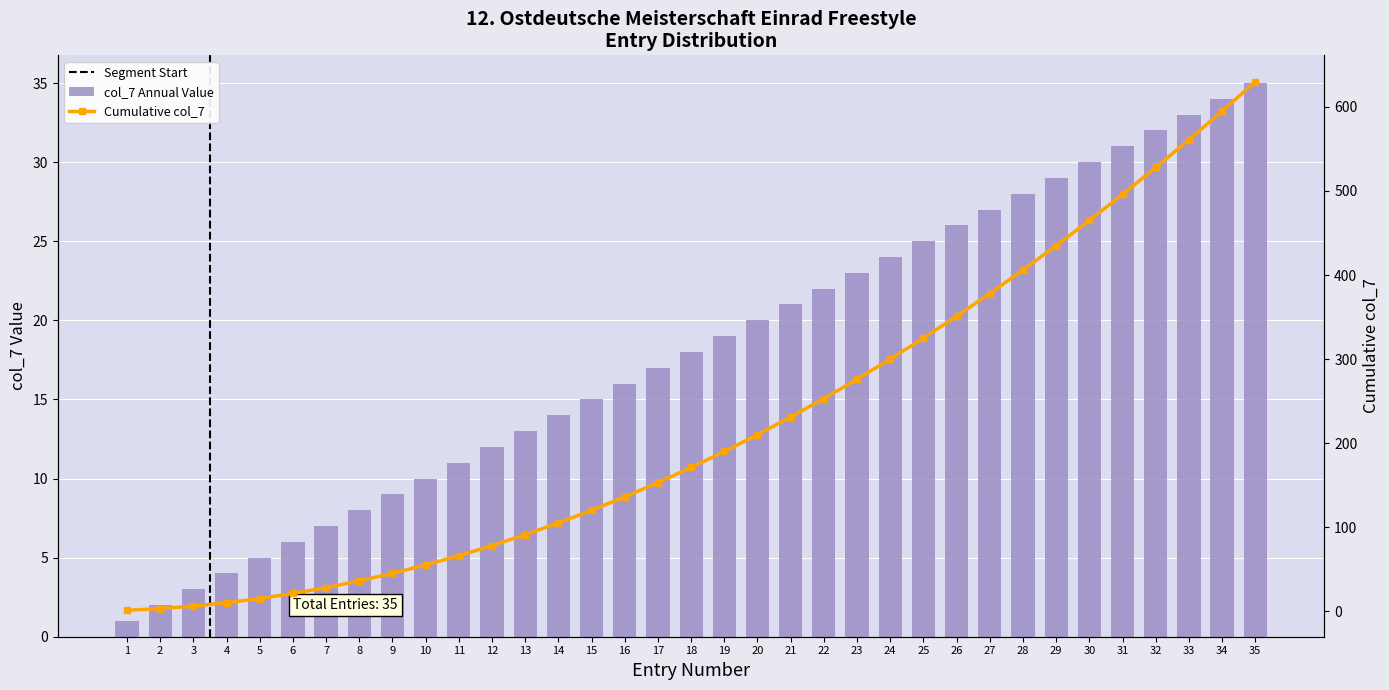

Which label corresponds to the largest value in the chart?

35